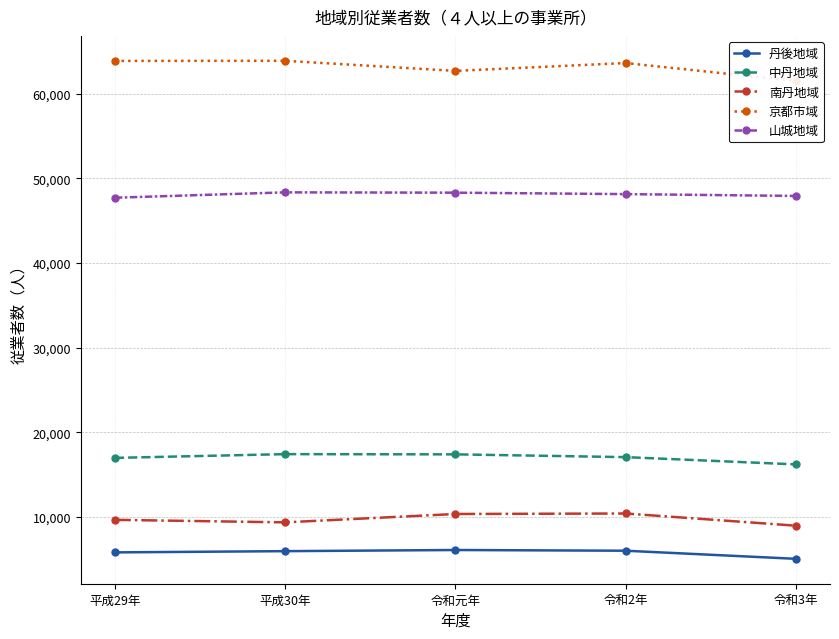

At which category does 中丹地域 reach its first local peak?

平成30年